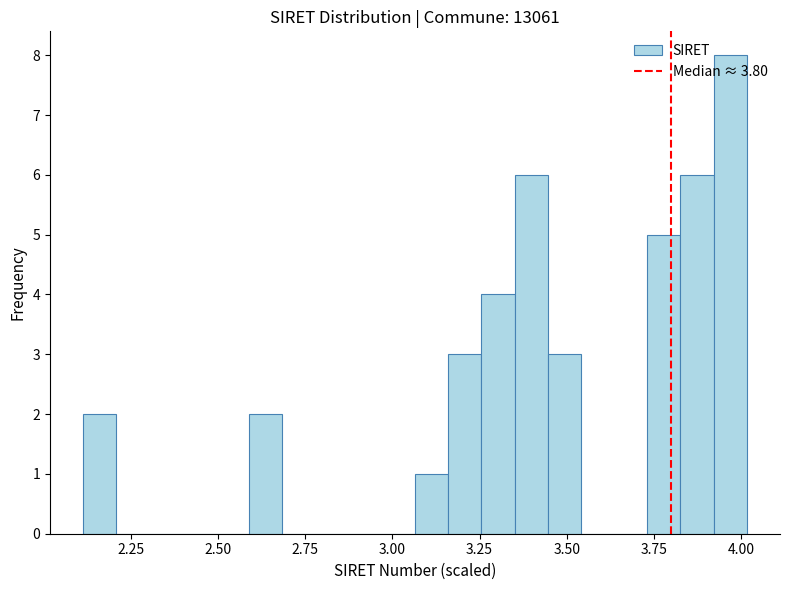

Around what value on the x-axis is the tallest bar? Give the approximate position of its centre, as read against the axis.

3.95